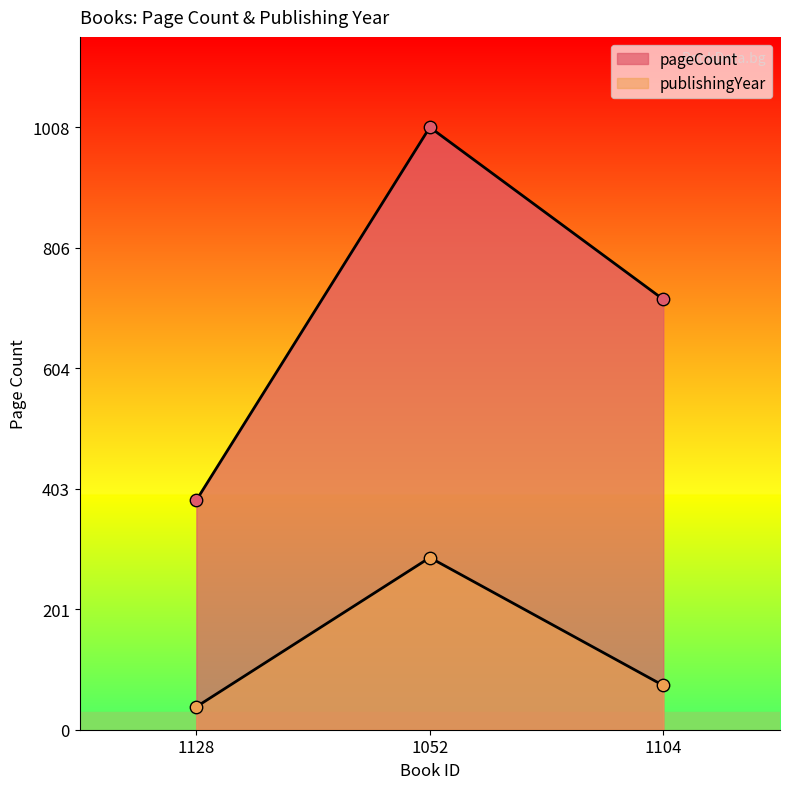

Is the value of pageCount at 1128 greater than the value of publishingYear at 1104?

Yes